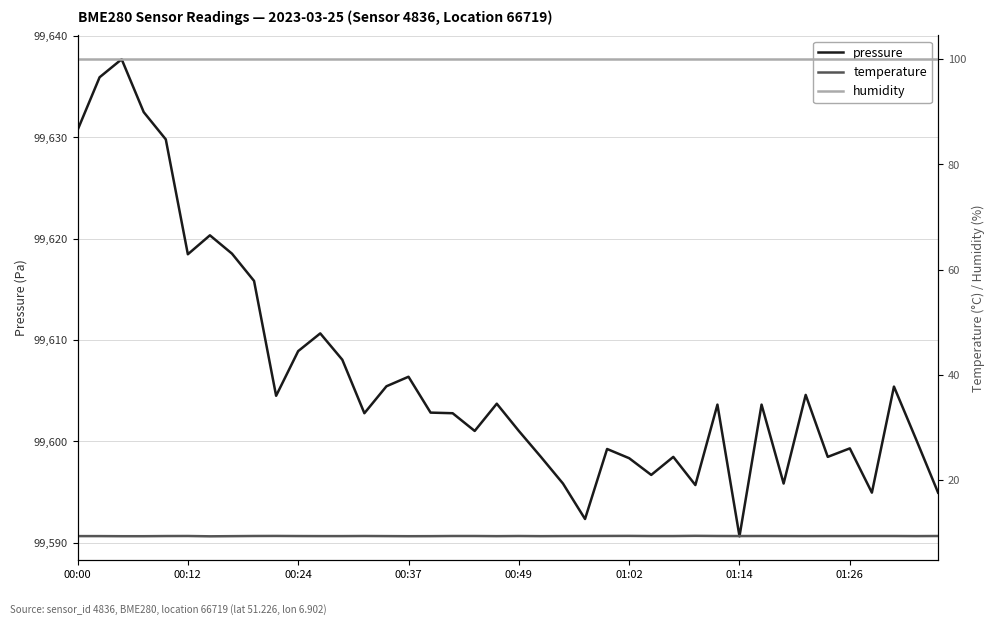

The temperature series shows 15.3 at 11. True or false?

False